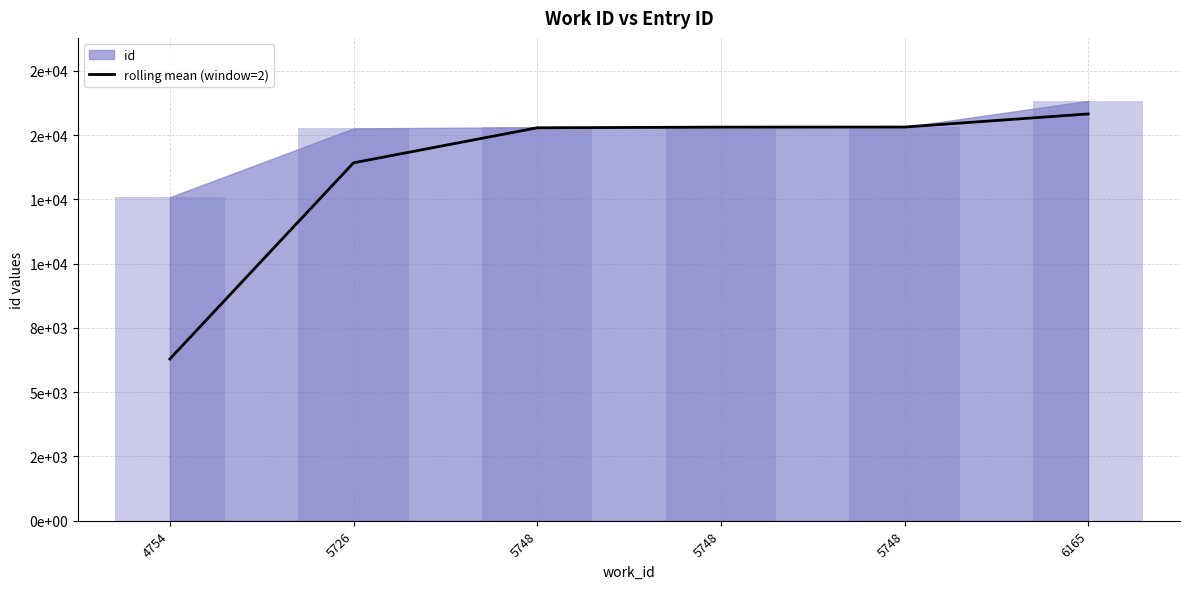

What is the value of the 1st bar from the left?

6292.0